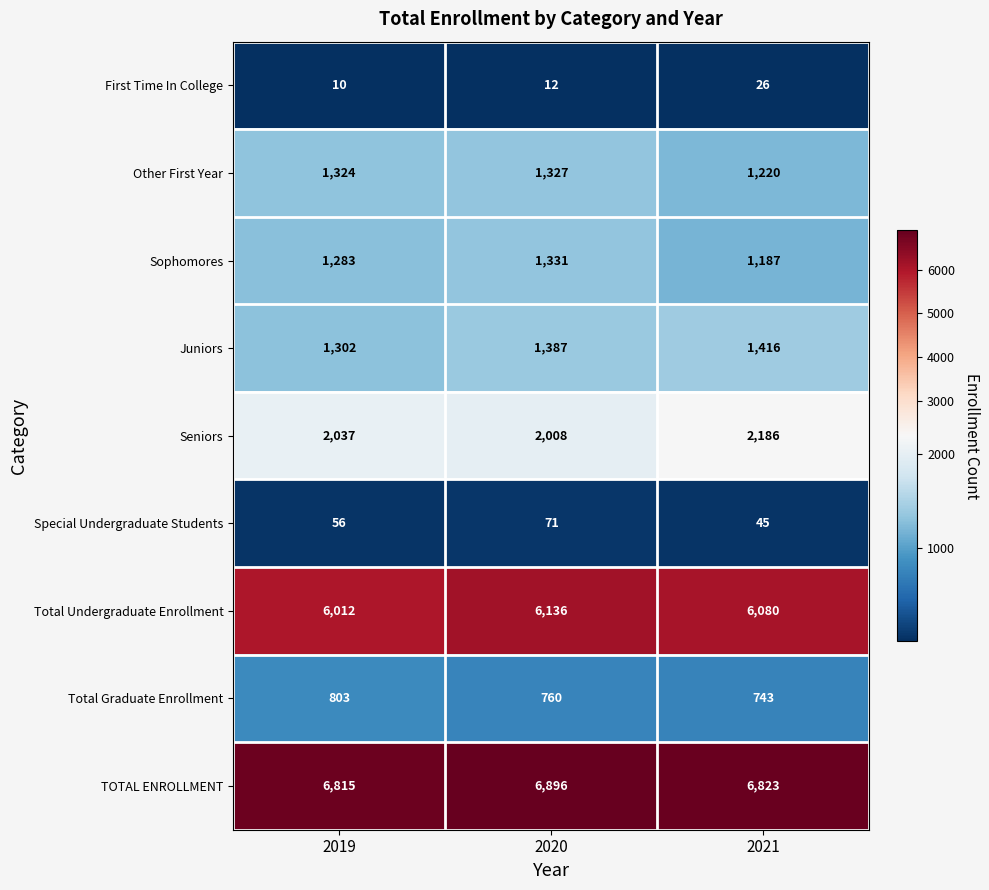

What is the difference between the Total Undergraduate Enrollment values at 2019 and 2020?

124